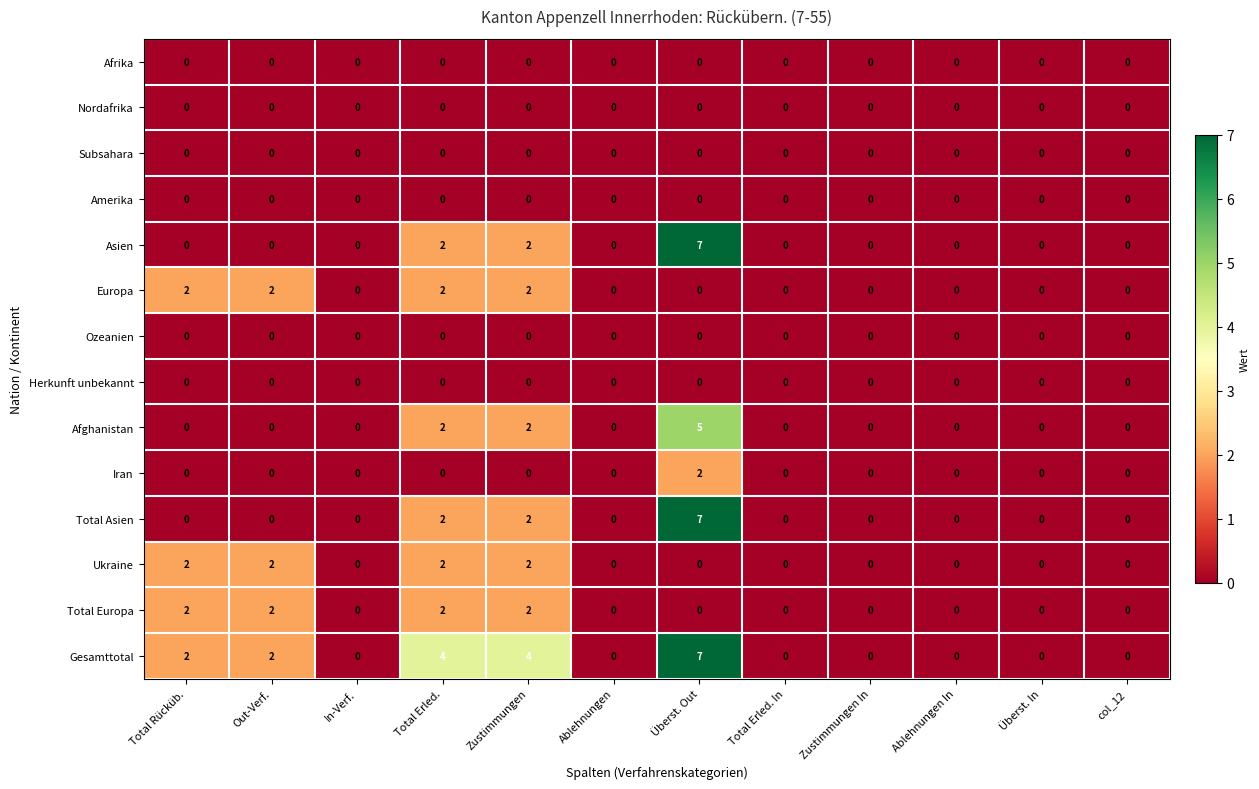

Count the Europa values in the range 0 to 2.

12